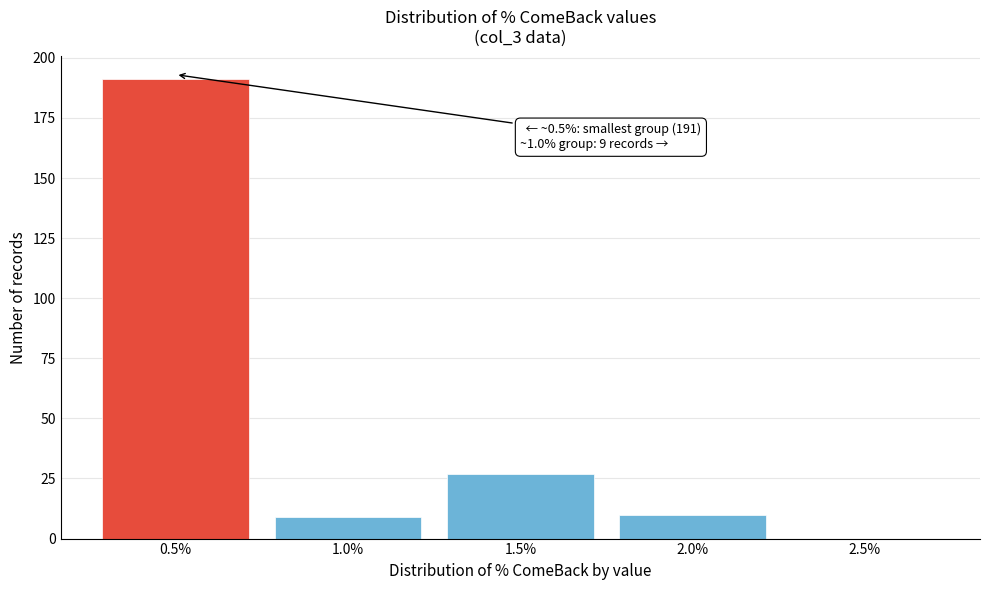

Reading left to right, list all the values displayed in this chart.

0.5%=191	1.0%=9	1.5%=27	2.0%=10	2.5%=0